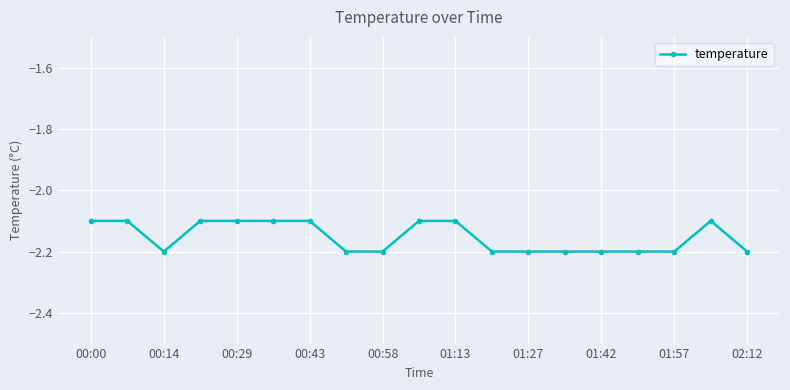

What is the value of the 1st point from the left?

-2.1